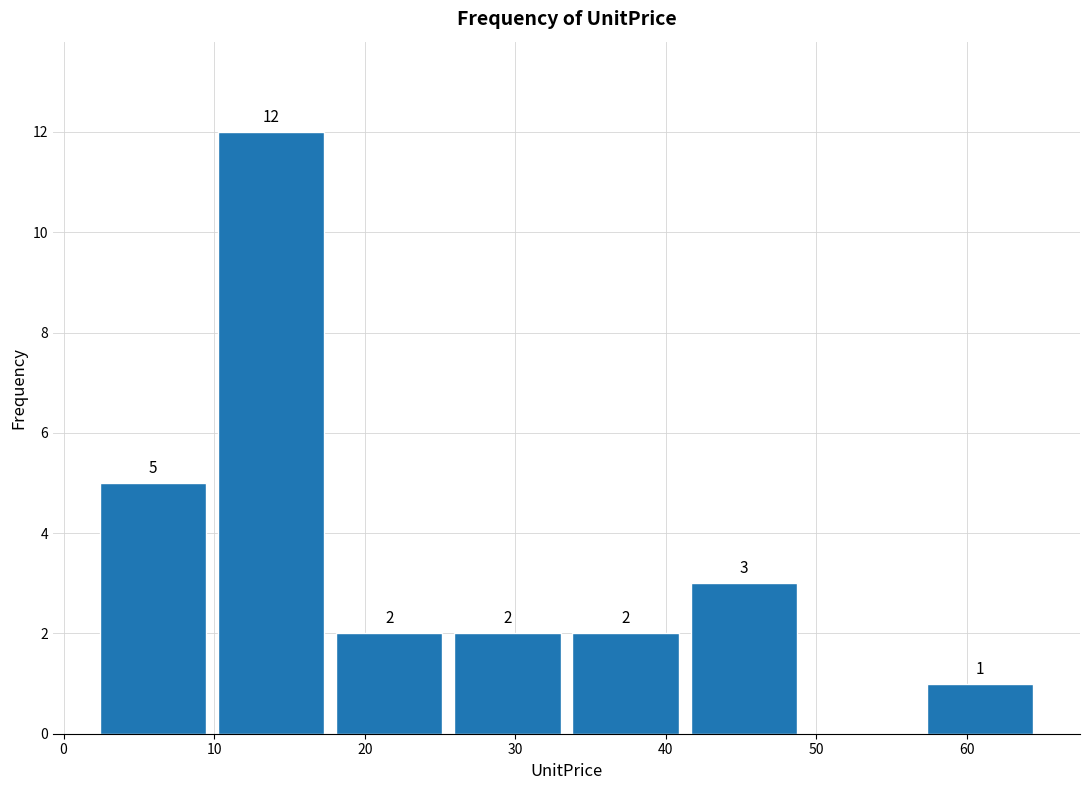

Over which range of the x-axis is the bar tallest?

10 to 18